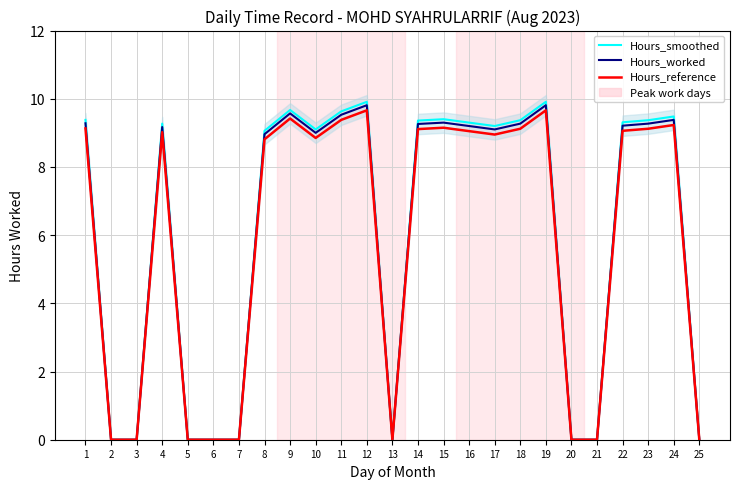

Does the chart display data point markers on the line(s)?

No